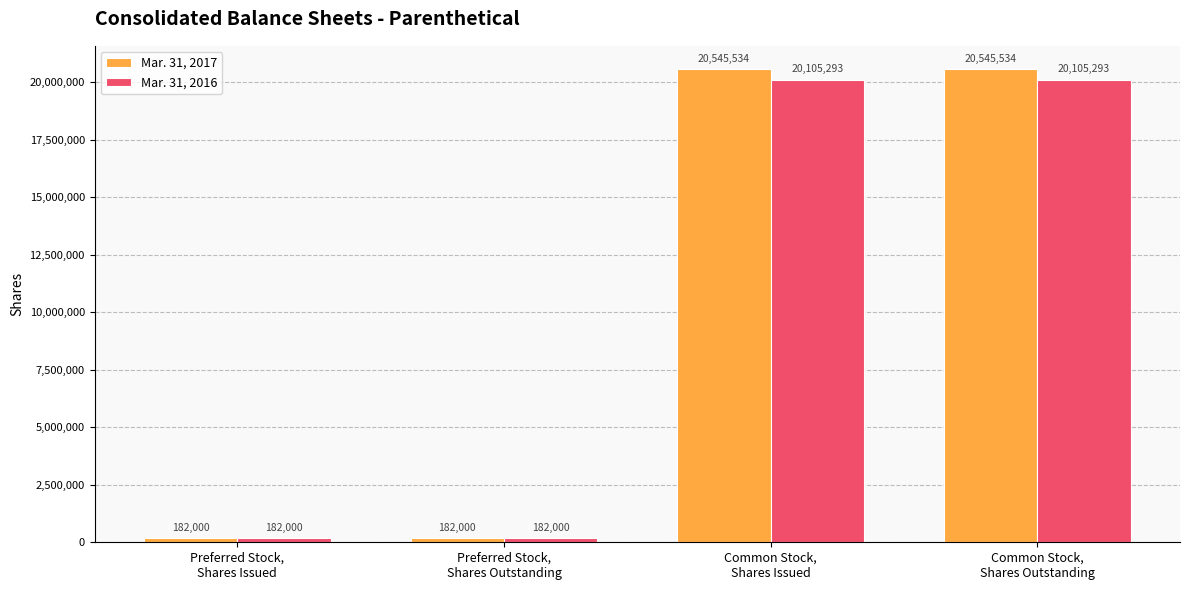

What position from the left is Preferred Stock,
Shares Issued?

1